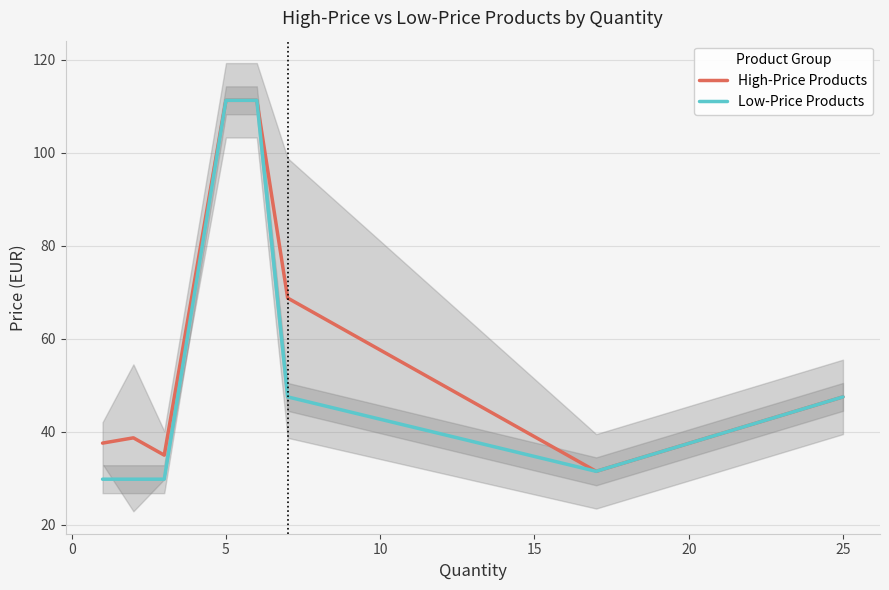

The value of High-Price Products at 25 is 47.5. True or false?

True